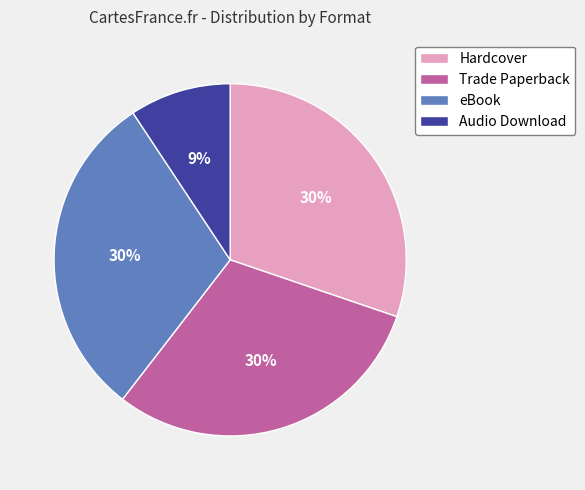

Approximately how many times larger is the value at Audio Download compared to Trade Paperback?

0.3